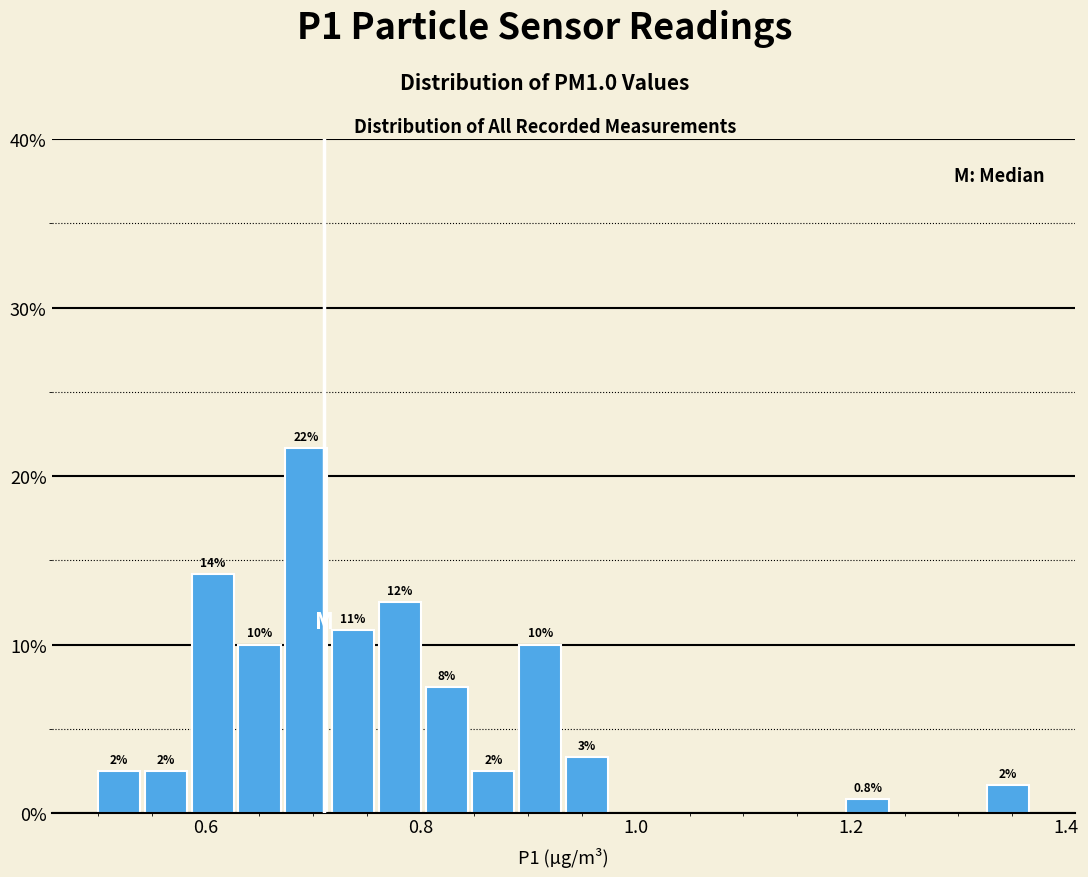

Read against the x-axis, roughly where is the centre of the tallest bar?

0.70